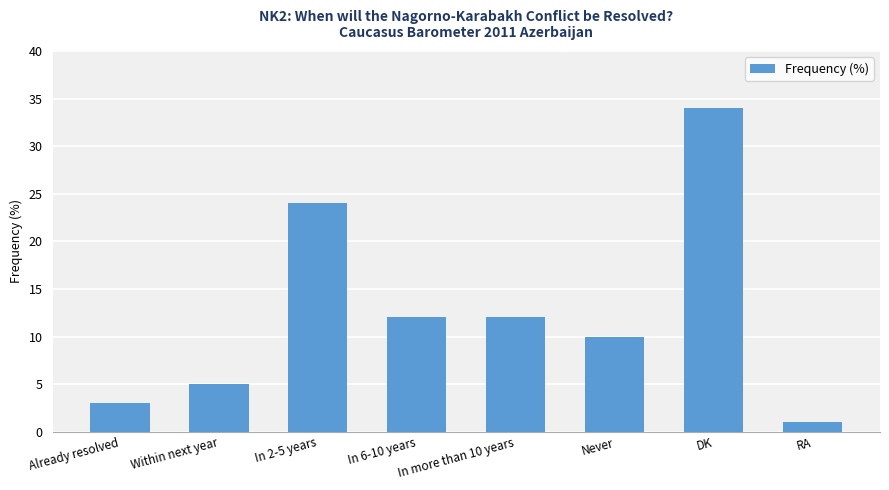

Are the bars grouped side by side (vs. stacked)?

No